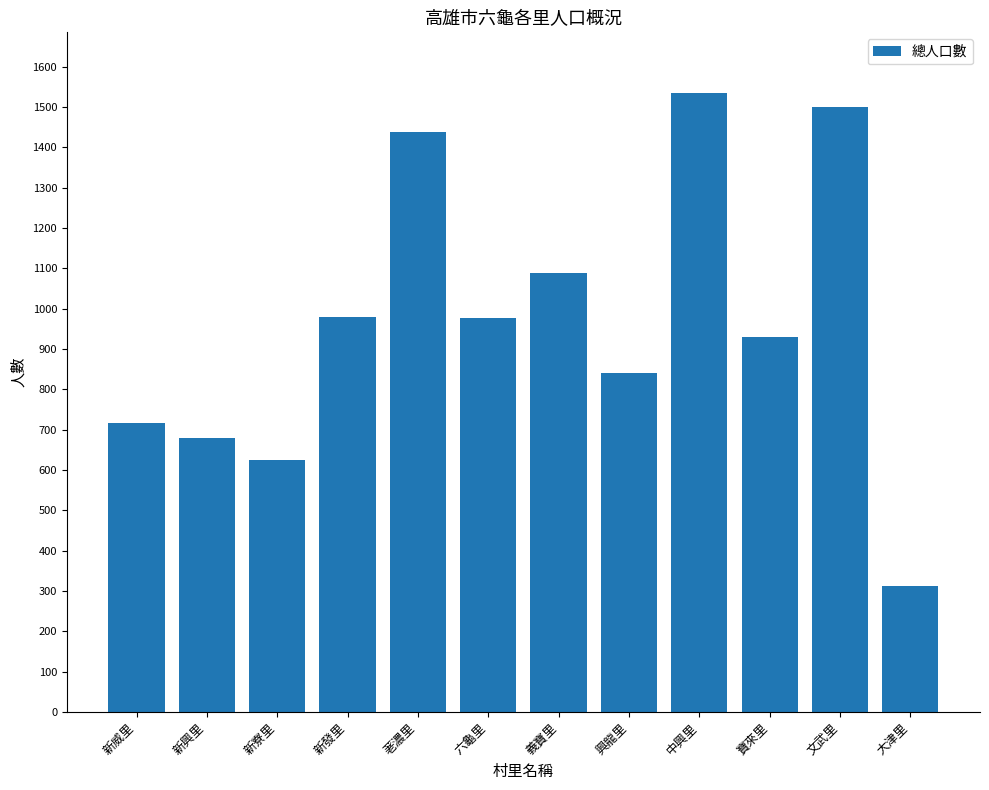

How many bars are there in total?

12